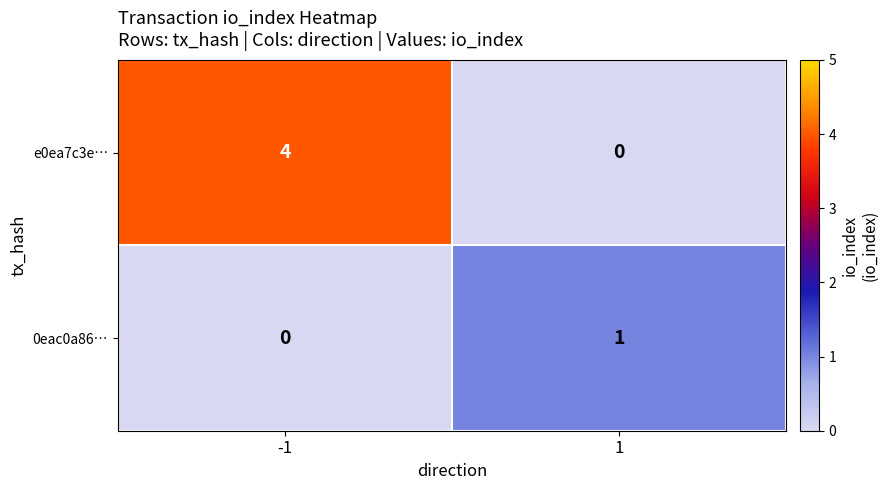

True or false: e0ea7c3e… has a value of 2 at -1.

False